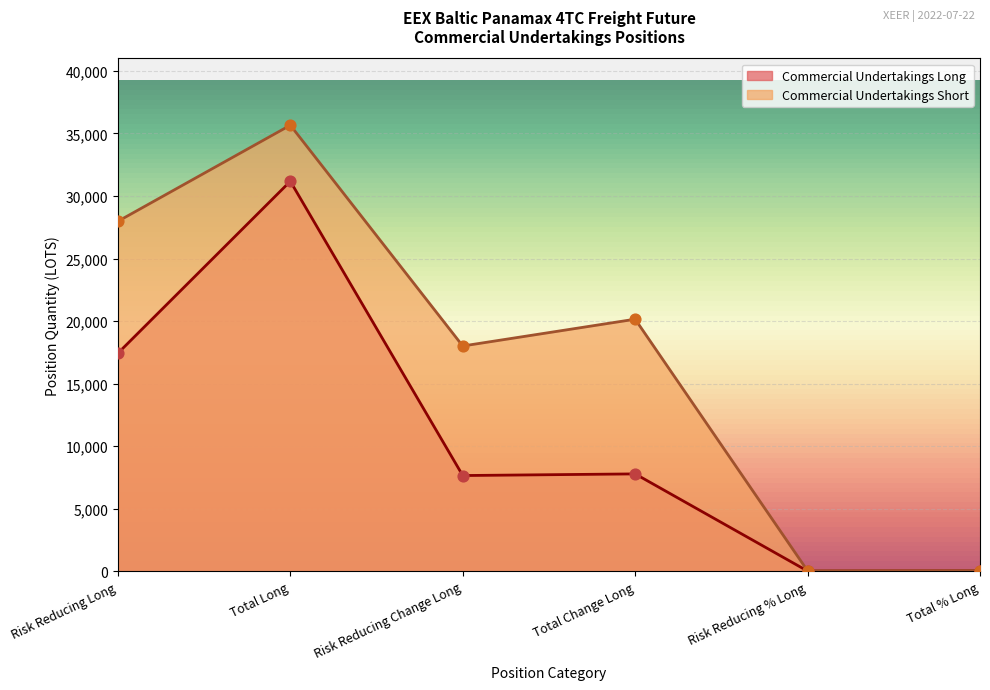

Which series reaches the maximum Y coordinate?

Commercial Undertakings Short